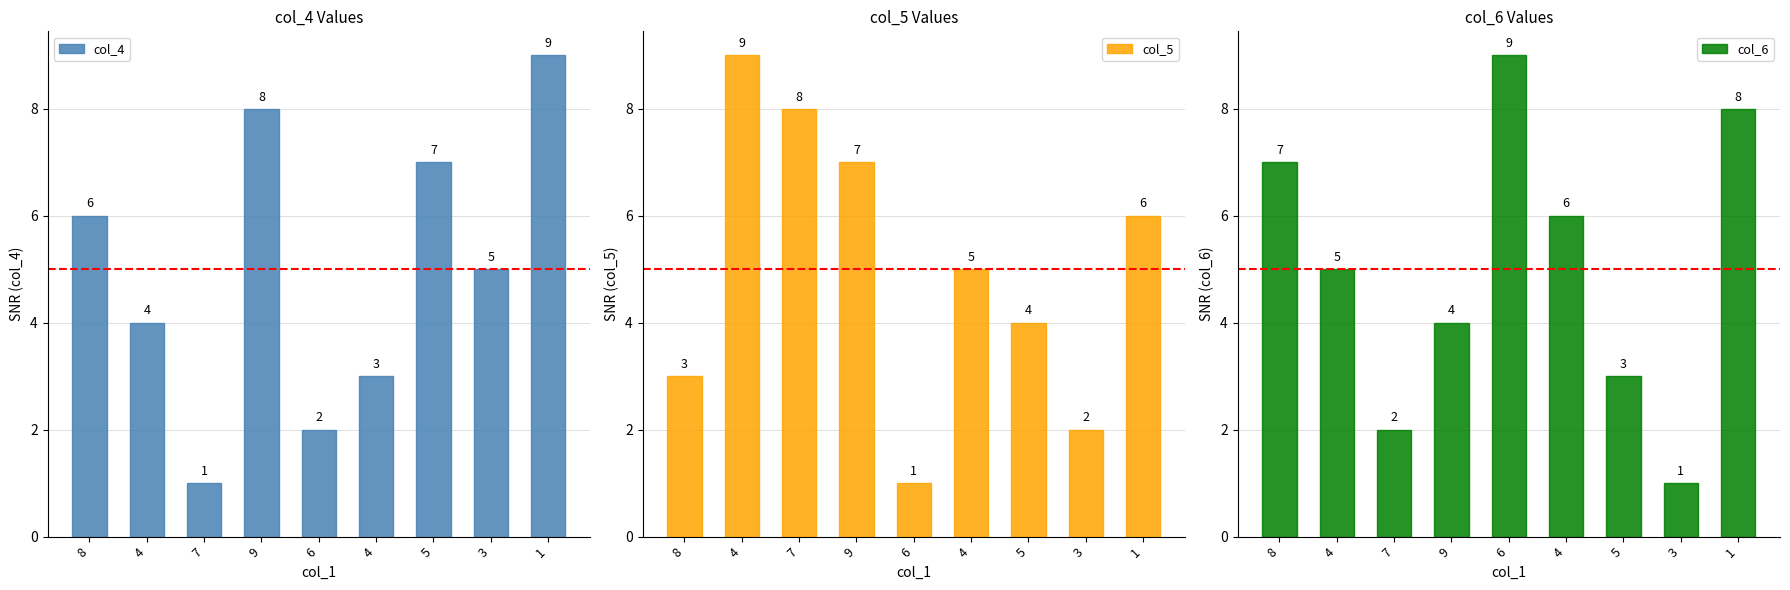

Between 4 and 3, which series saw the biggest shift?

col_6